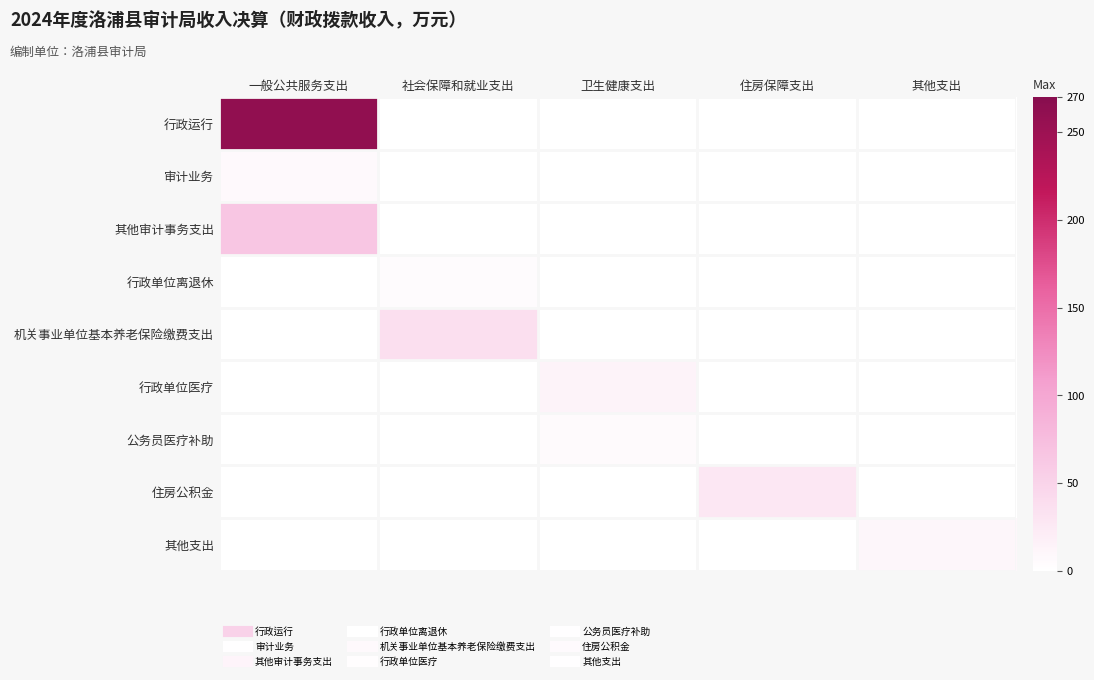

At 其他支出, list the series in order from smallest to largest.

行政运行, 审计业务, 其他审计事务支出, 行政单位离退休, 机关事业单位基本养老保险缴费支出, 行政单位医疗, 公务员医疗补助, 住房公积金, 其他支出